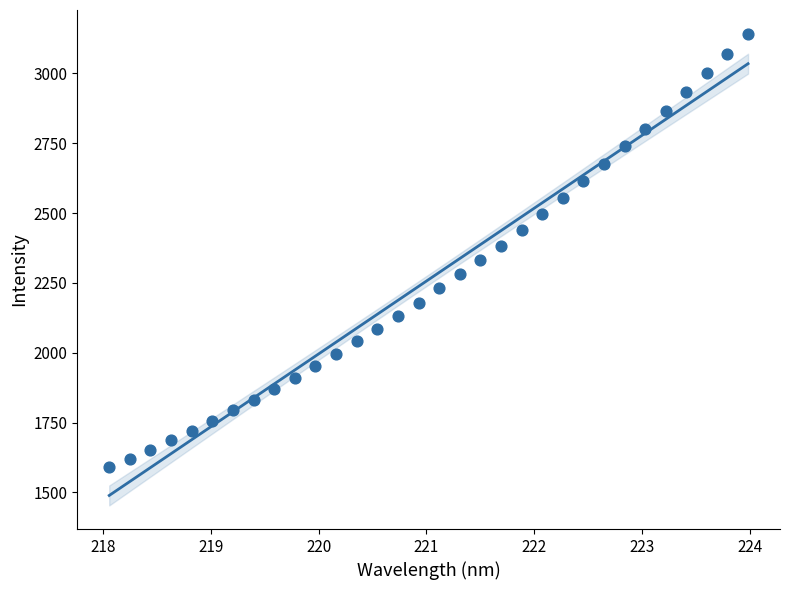

What is the range of Y values (max minus min)?

1552.7